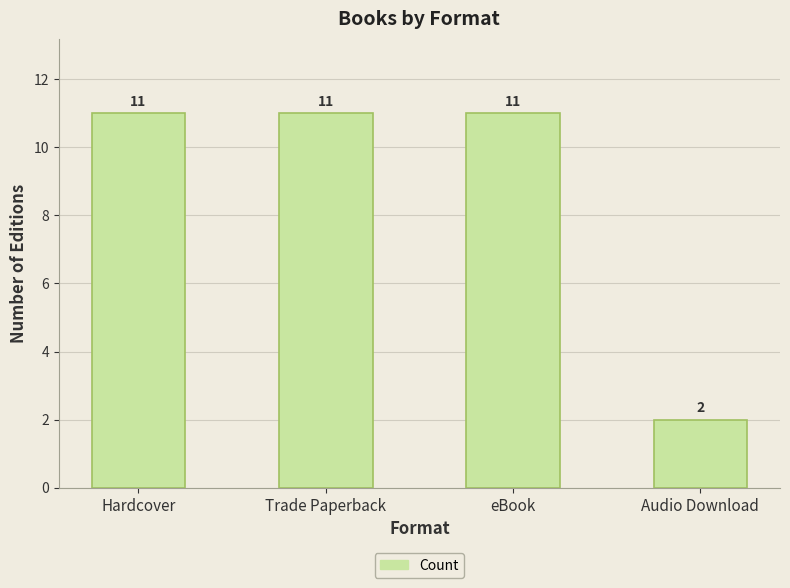

The chart shows a value of 5 at eBook. True or false?

False